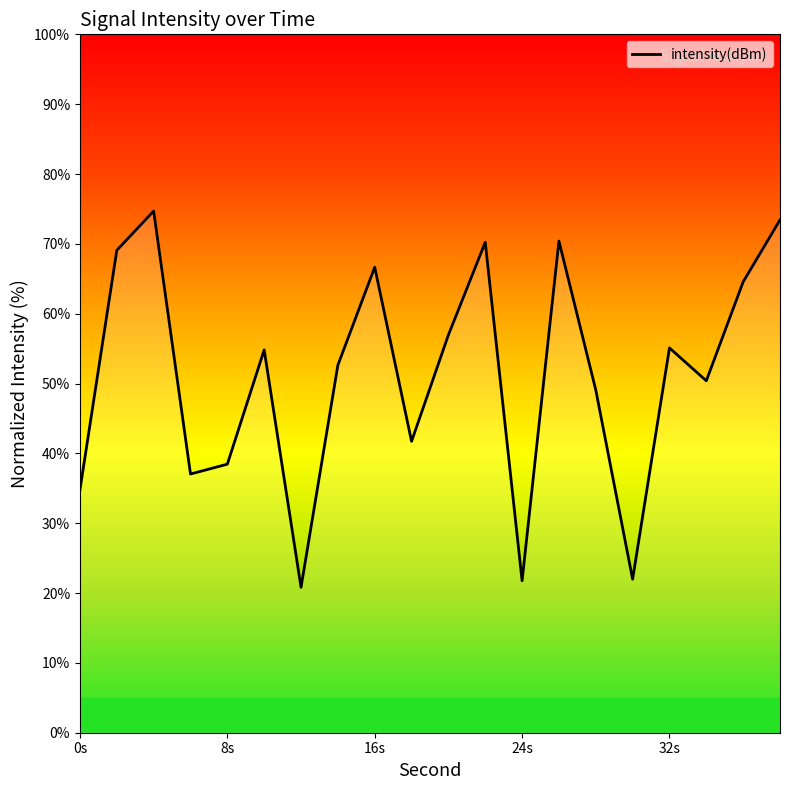

Count the number of data series in this chart.

1